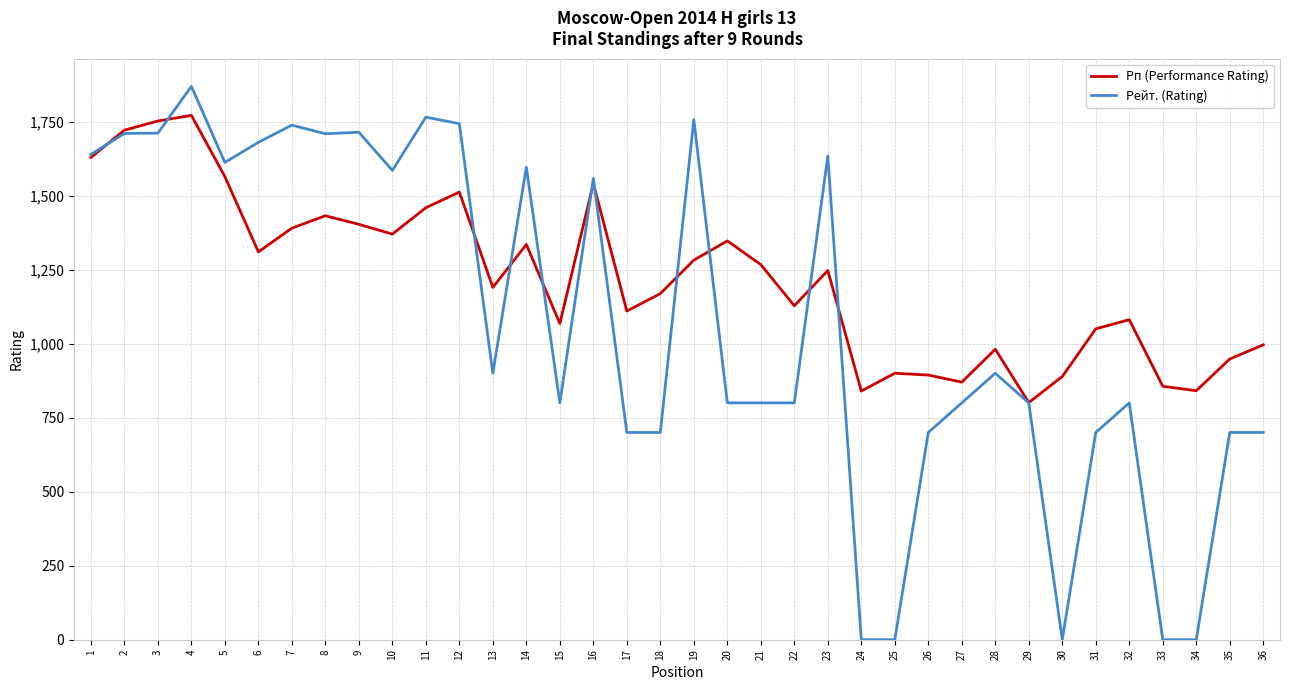

What is the highest value of the Рп (Performance Rating) series?

1771